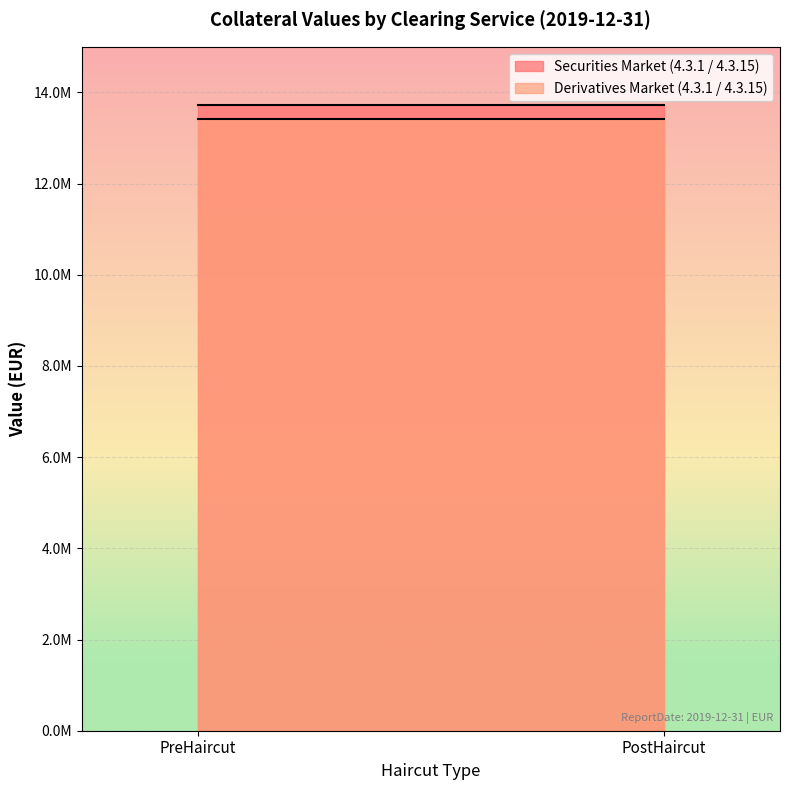

At how many categories does at least one series exceed 13416098?

2